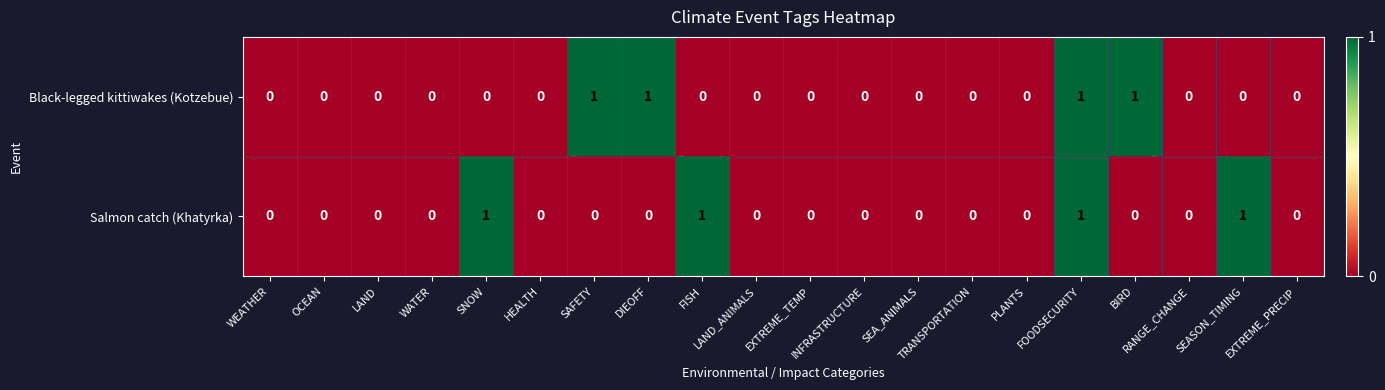

What is the sum of all Black-legged kittiwakes (Kotzebue) values?

4